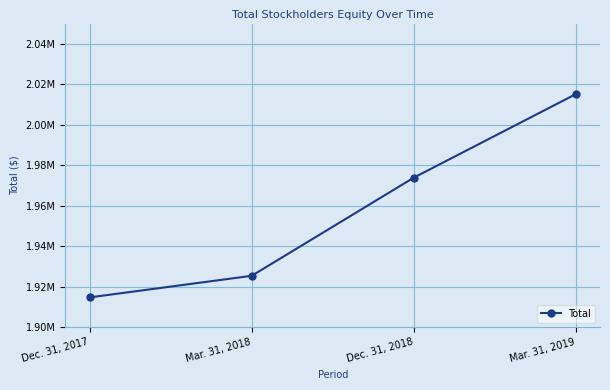

What is the average value?

1957322